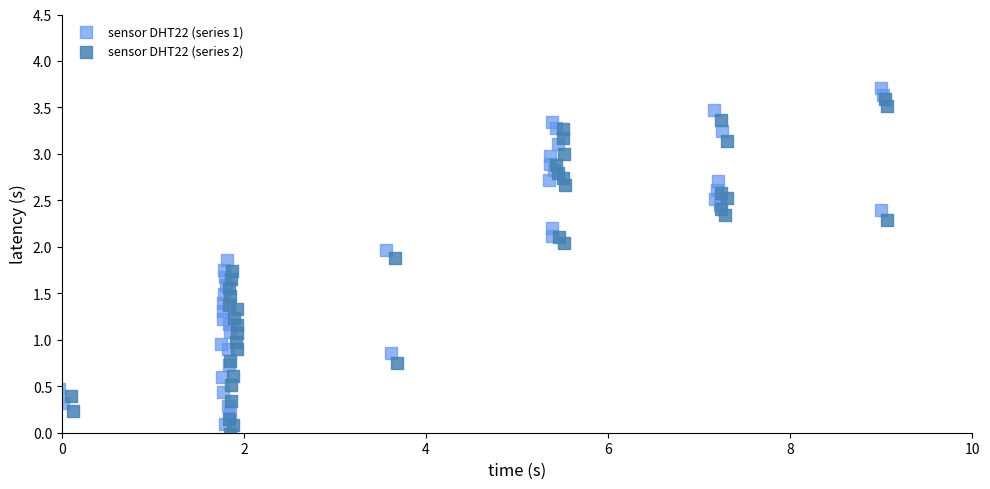

Which series contains the lowest Y value?

sensor DHT22 (series 2)